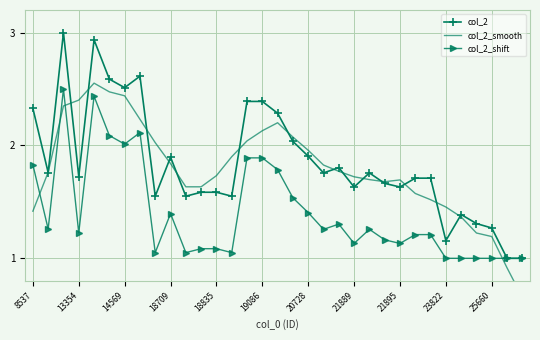

How many values in the col_2_smooth series are below 1?

2